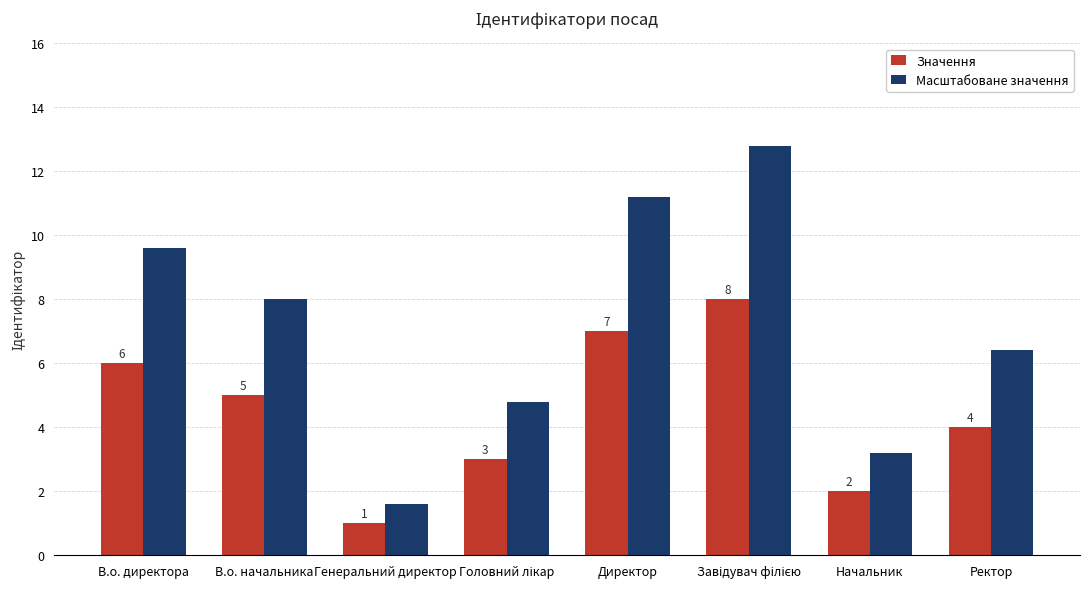

What is the minimum value shown in the chart?

1.0